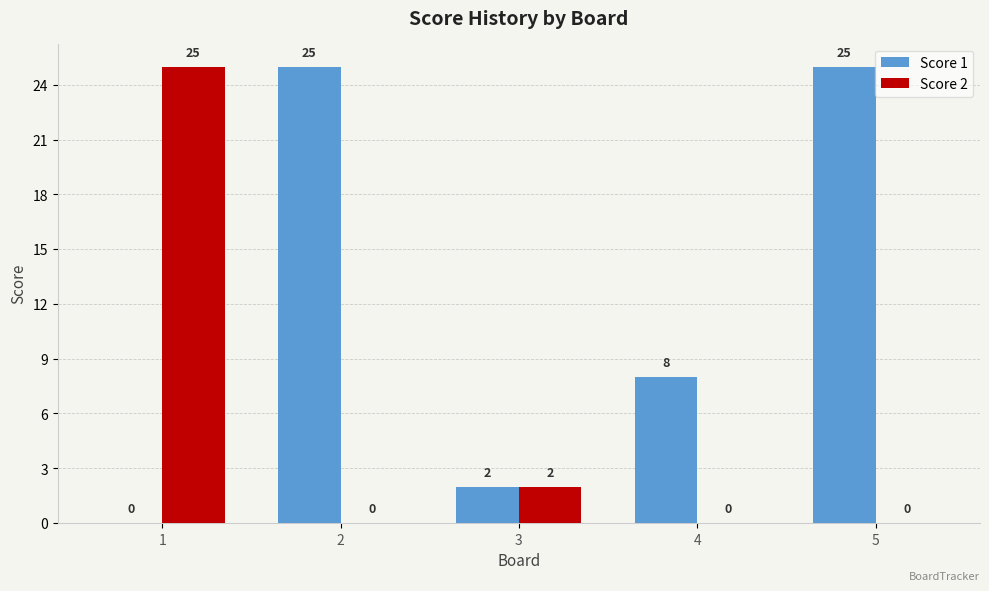

Where is Score 2 nearest to the value 12?

3